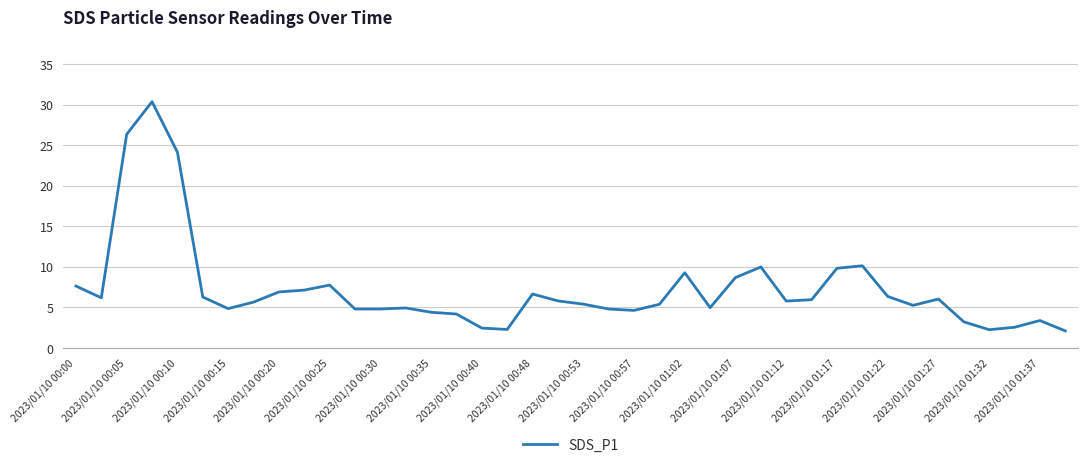

What is the smallest value displayed?

2.1